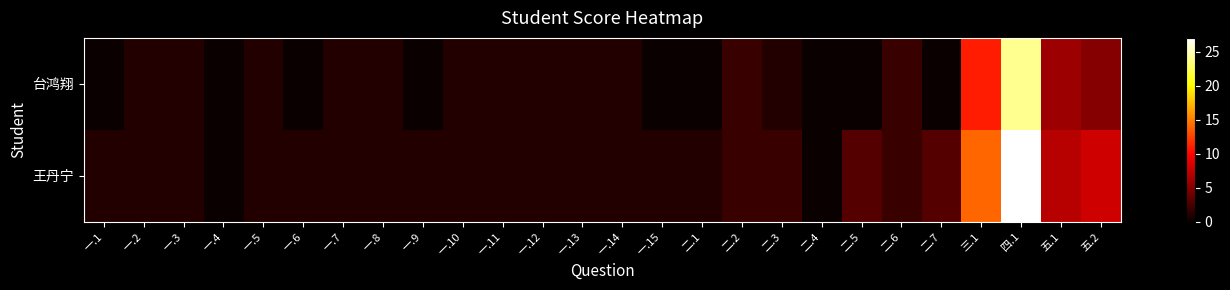

Reading left to right, transcribe all the data shown in this chart.

台鸿翔: 一.1=0	一.2=1	一.3=1	一.4=0	一.5=1	一.6=0	一.7=1	一.8=1	一.9=0	一.10=1	一.11=1	一.12=1	一.13=1	一.14=1	一.15=0	二.1=0	二.2=2	二.3=1	二.4=0	二.5=0	二.6=2	二.7=0	三.1=11	四.1=24	五.1=6	五.2=5
王丹宁: 一.1=1	一.2=1	一.3=1	一.4=0	一.5=1	一.6=1	一.7=1	一.8=1	一.9=1	一.10=1	一.11=1	一.12=1	一.13=1	一.14=1	一.15=1	二.1=1	二.2=2	二.3=2	二.4=0	二.5=3	二.6=2	二.7=3	三.1=14	四.1=27	五.1=7	五.2=8